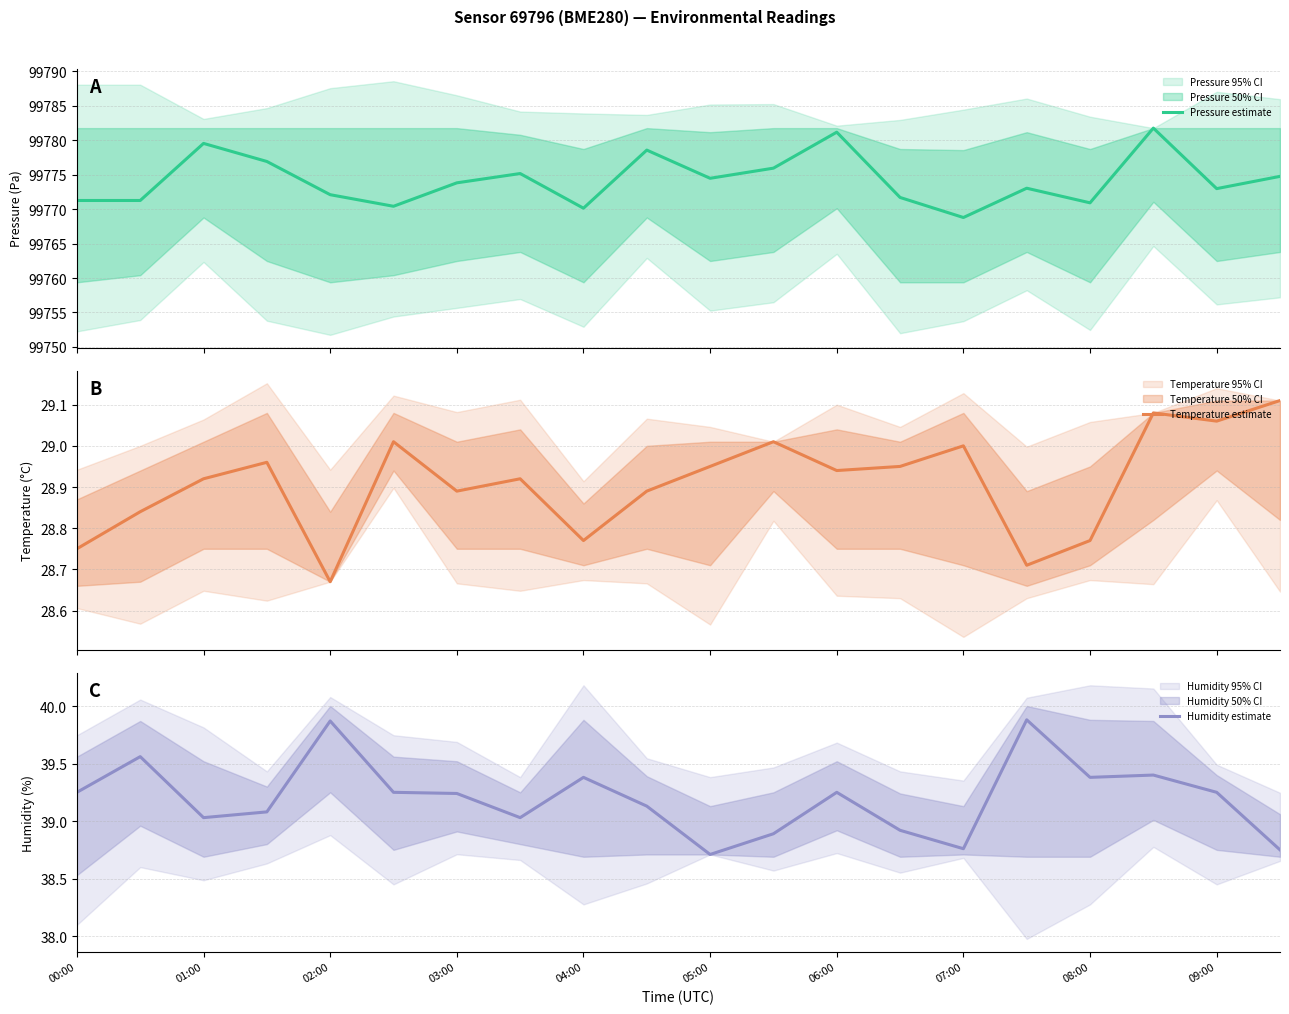

Which series has the largest range (max minus min)?

Pressure estimate